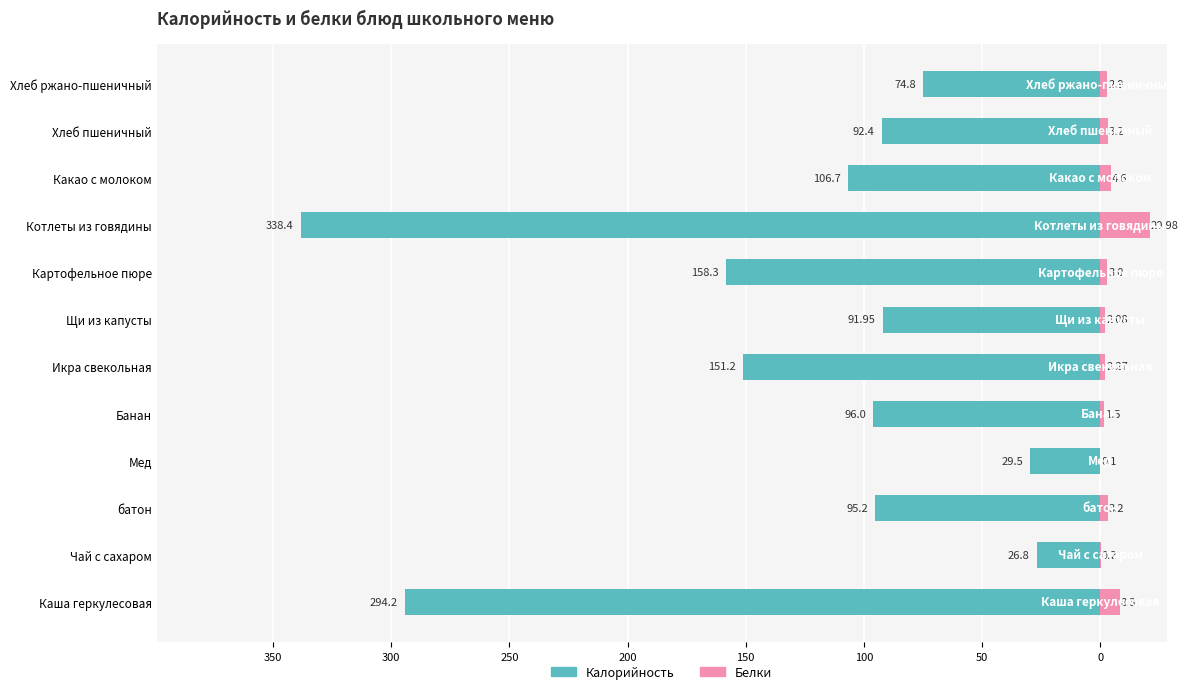

How many bars are there in total?

24